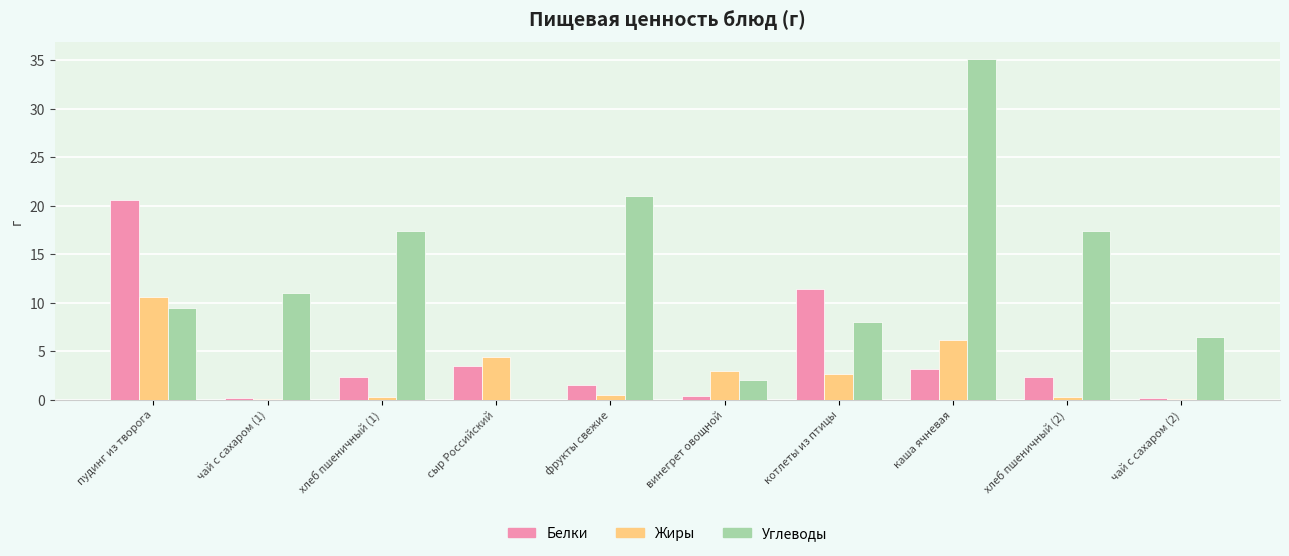

What is the spread (max minus min) of values at чай с сахаром (1)?

10.9